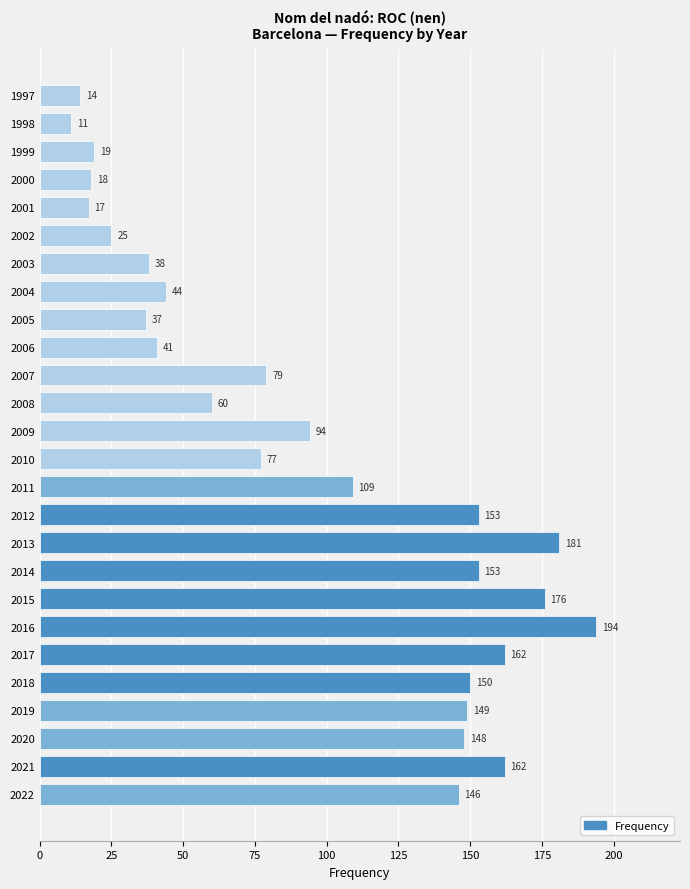

What is the difference between the maximum and second lowest values?

180